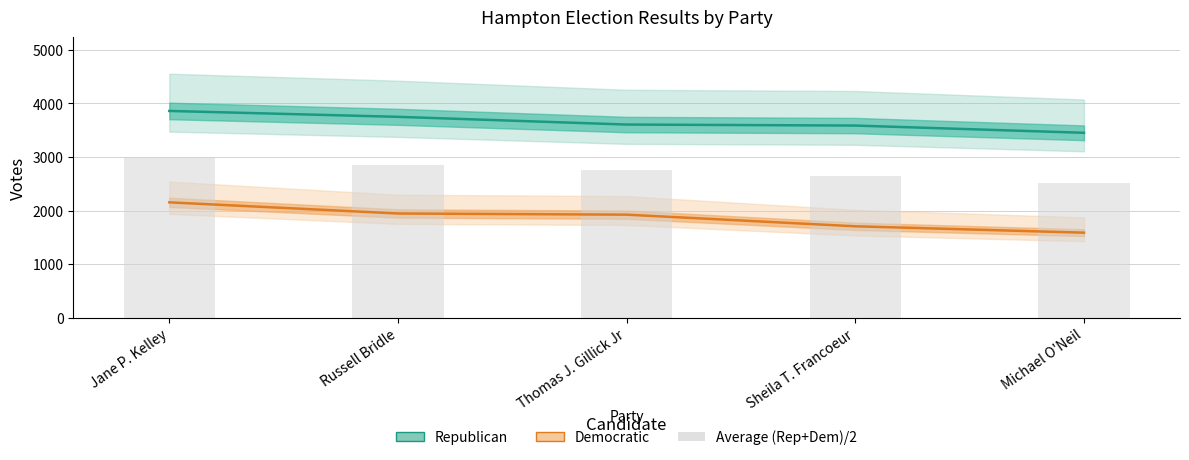

What is the value of the Average bar at the 2nd from the left?

2847